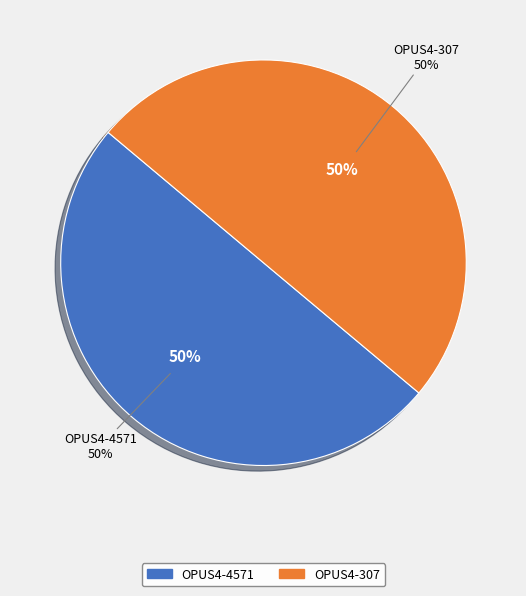

Is the sum of OPUS4-4571 and OPUS4-307 greater than half?

Yes